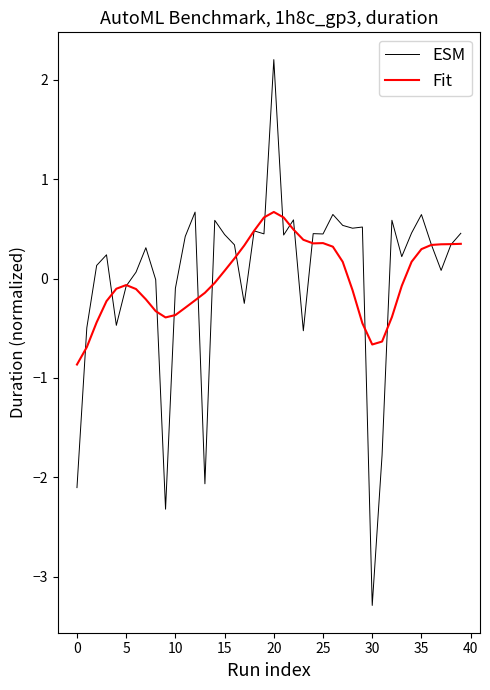

Rank the series by their maximum value, from highest to lowest.

ESM, Fit